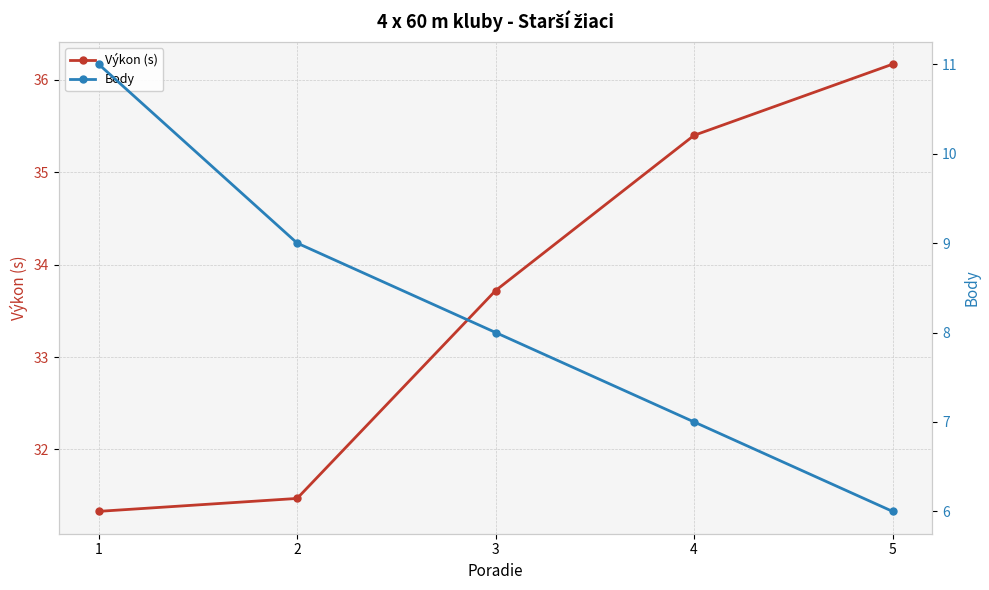

Which category has the lowest value across all series?

5